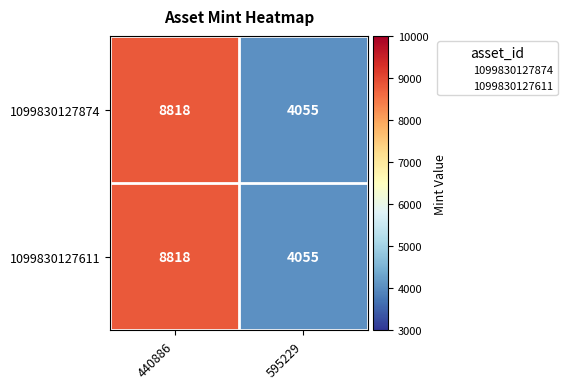

List the labels in order of 1099830127874 value, smallest first.

595229, 440886